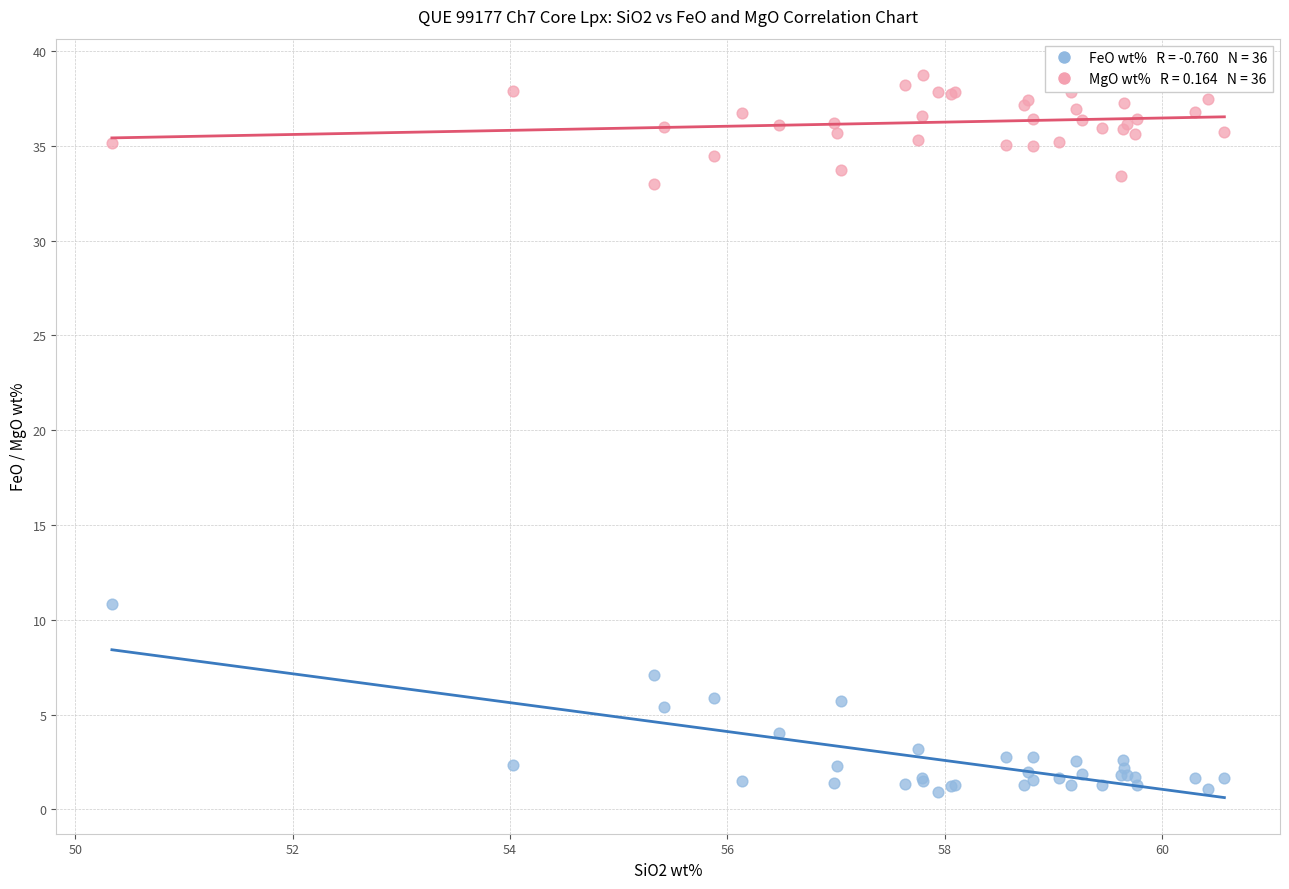

Across all series, what Y value is closest to 19?

10.8